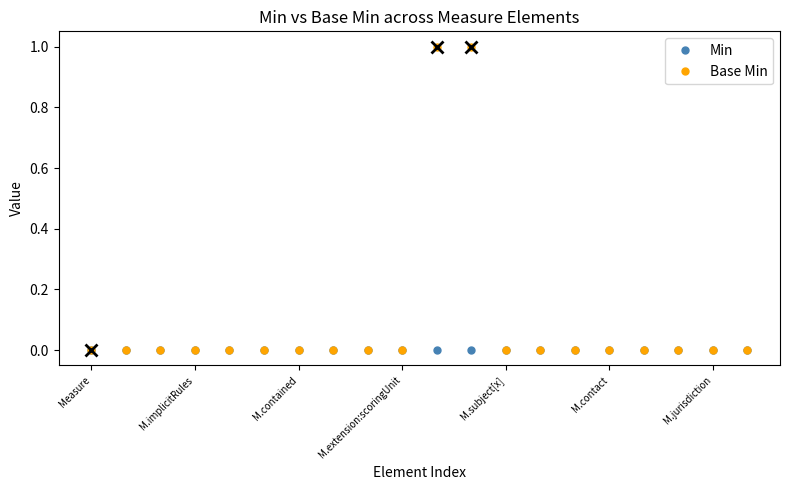

Is this an area chart (filled region under the line)?

No